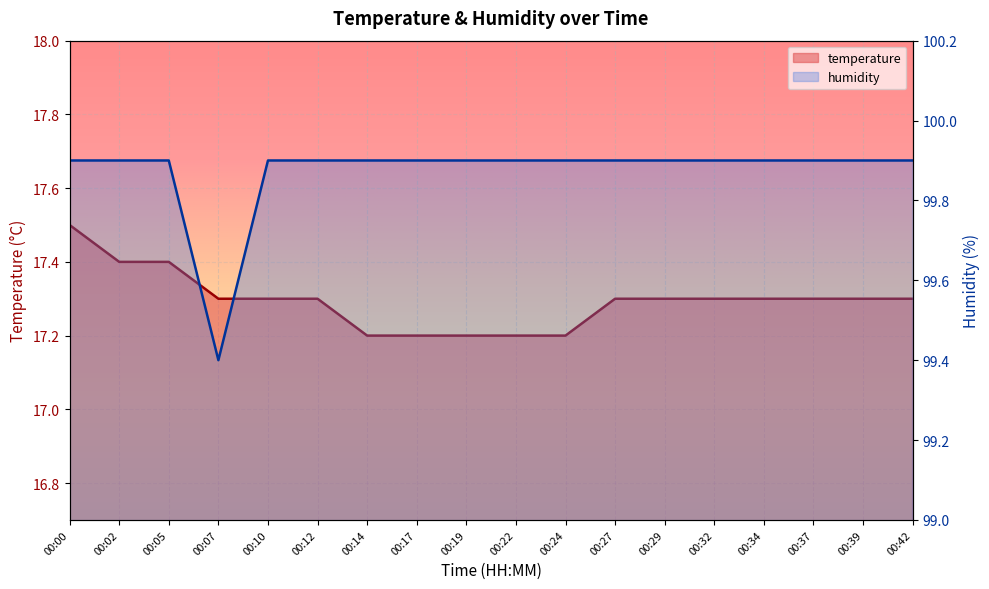

What is the greatest value displayed?

99.9